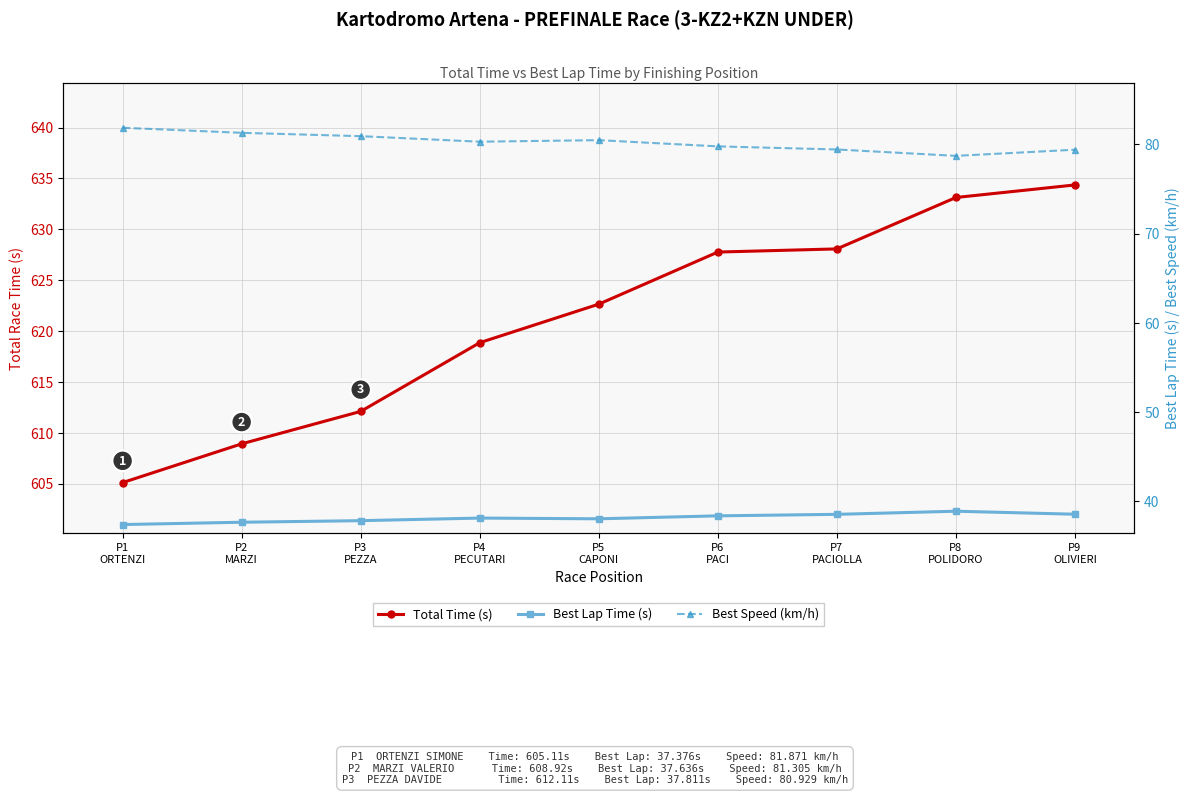

What is the maximum value for Best Lap Time (s)?

38.9